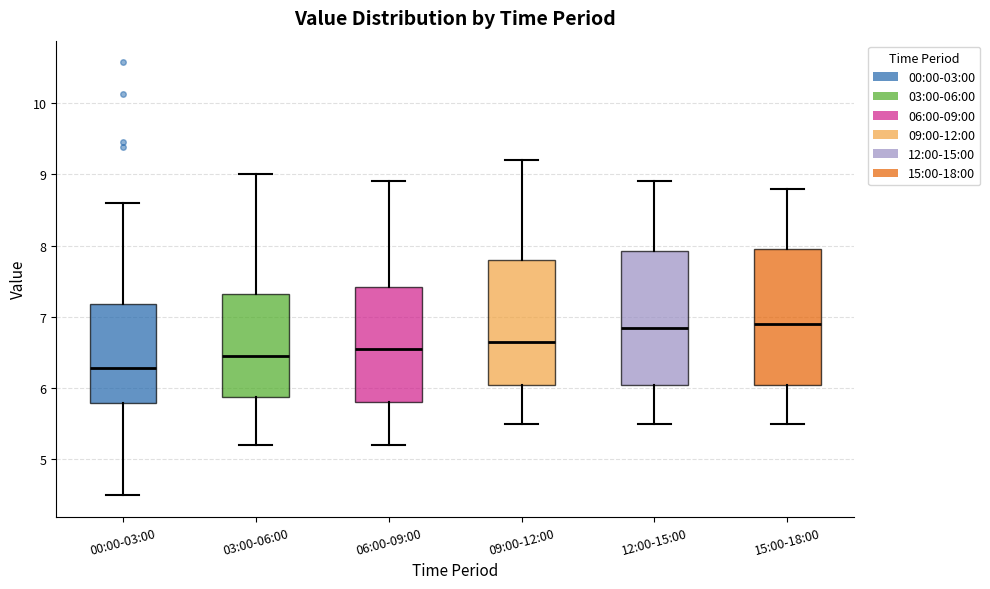

Reading left to right, transcribe this box plot: for each box, give where its median line is, the range the box spans, and where its two whiskers end, as read against the y-axis. The values are not printed on the chart, so give them approximately, as read against the axis.

00:00-03:00: median 6.3, box 5.8 to 7.2, whiskers 4.5 to 8.6
03:00-06:00: median 6.5, box 5.9 to 7.3, whiskers 5.2 to 9.0
06:00-09:00: median 6.6, box 5.8 to 7.4, whiskers 5.2 to 8.9
09:00-12:00: median 6.7, box 6.1 to 7.8, whiskers 5.5 to 9.2
12:00-15:00: median 6.9, box 6.1 to 7.9, whiskers 5.5 to 8.9
15:00-18:00: median 6.9, box 6.1 to 8.0, whiskers 5.5 to 8.8